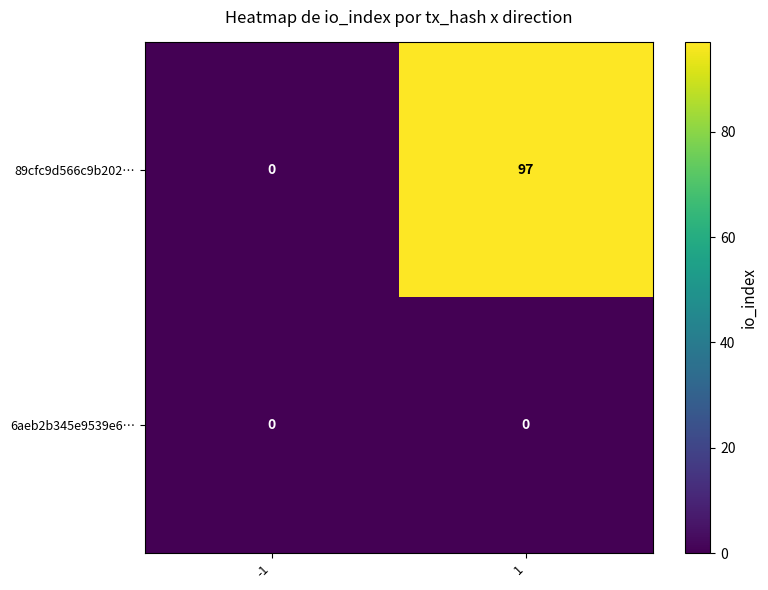

List the labels in order of 6aeb2b345e9539e6… value, smallest first.

-1, 1